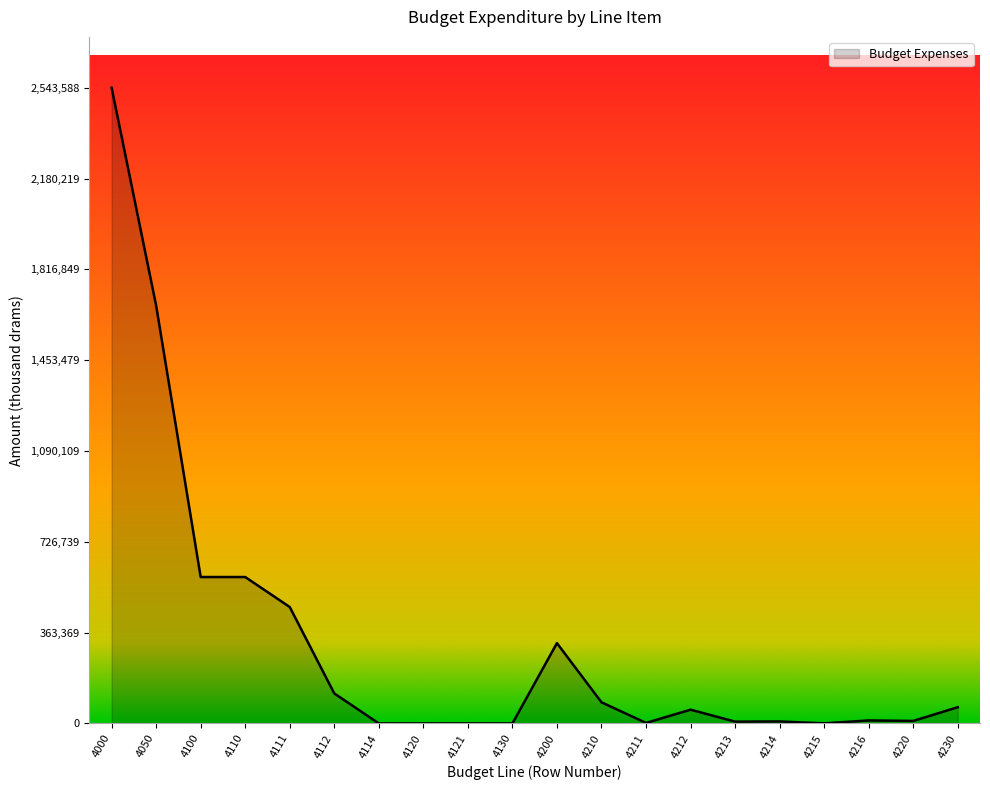

True or false: the data shows 120000.0 at 4112.

True